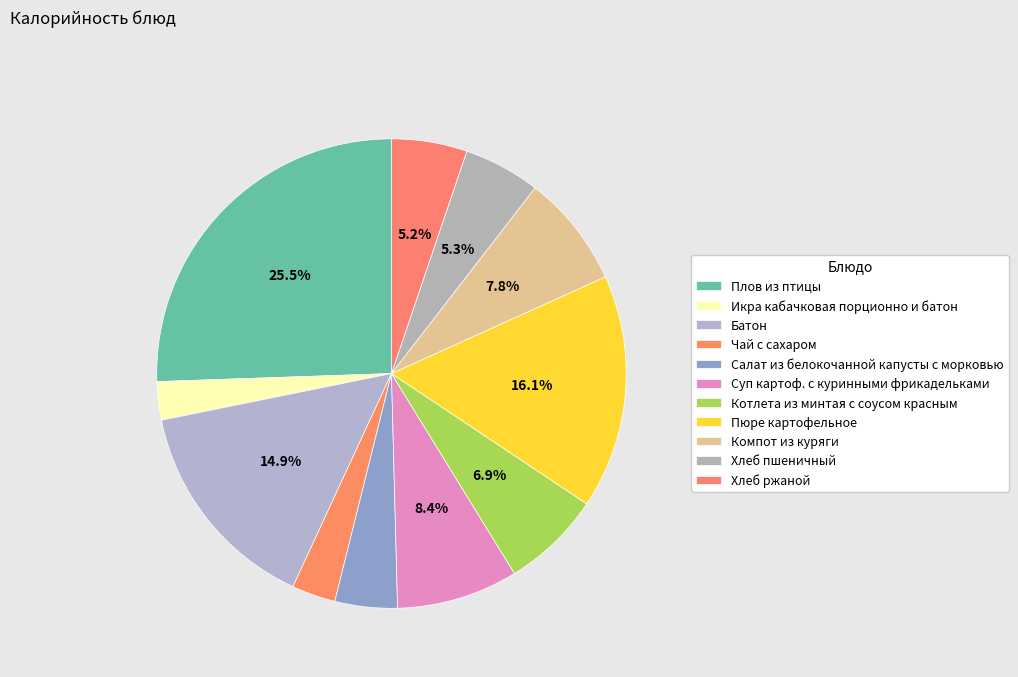

How many segments does this pie chart have?

11